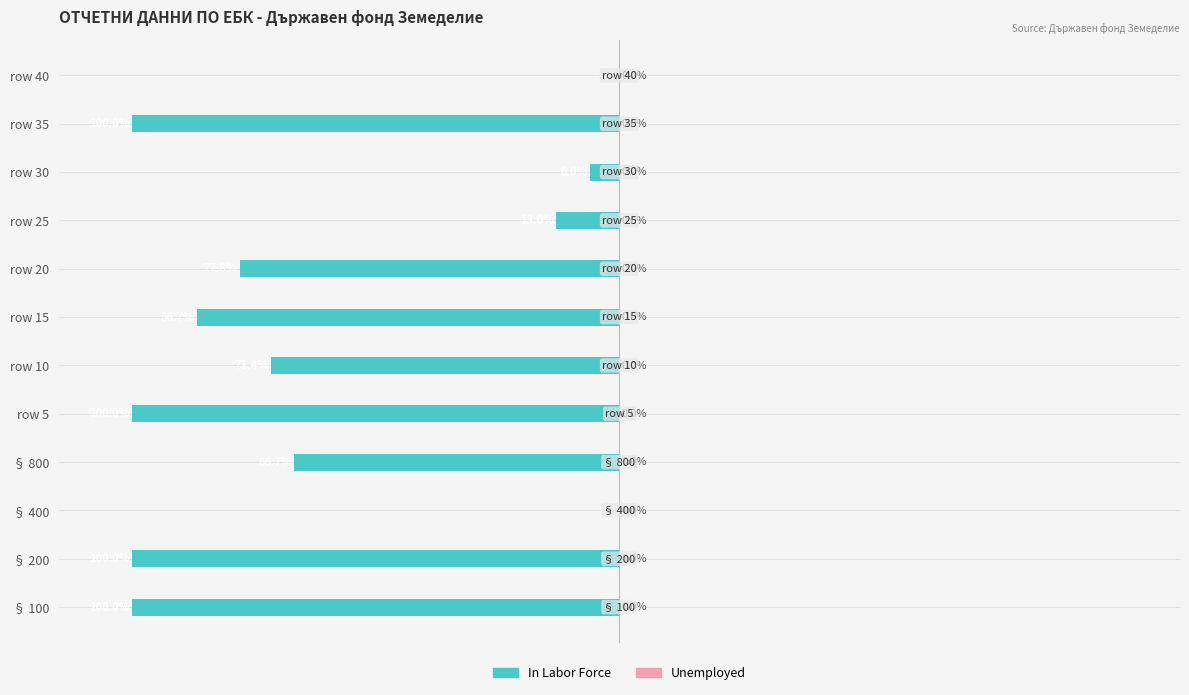

At which label is the value closest to -50?

§ 800